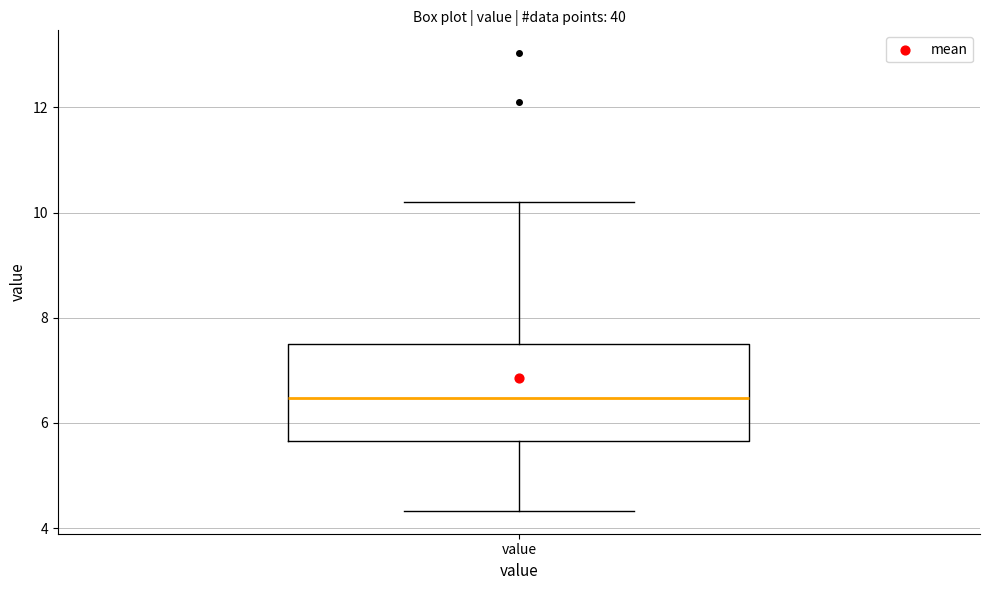

Transcribe this box plot: give where the median line is, the range the box spans, and where the two whiskers end, as read against the y-axis. The values are not printed on the chart, so give them approximately, as read against the axis.

median 6.4, box 5.6 to 7.6, whiskers 4.4 to 10.2